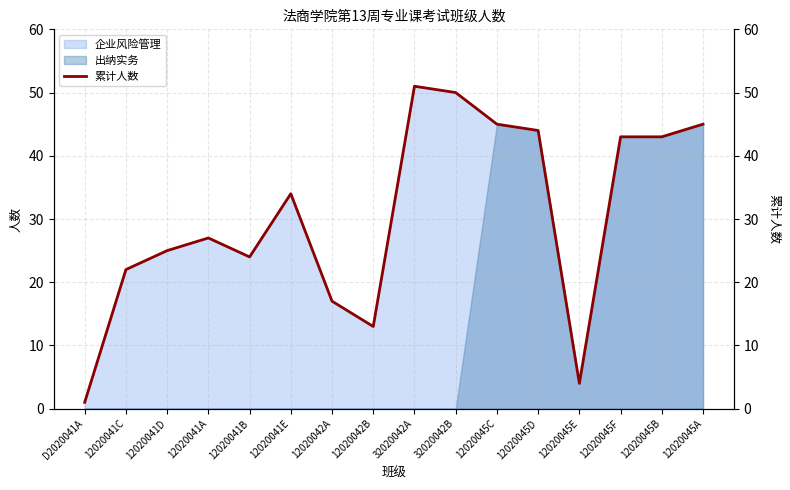

Where does the data first go above 34?

32020042A